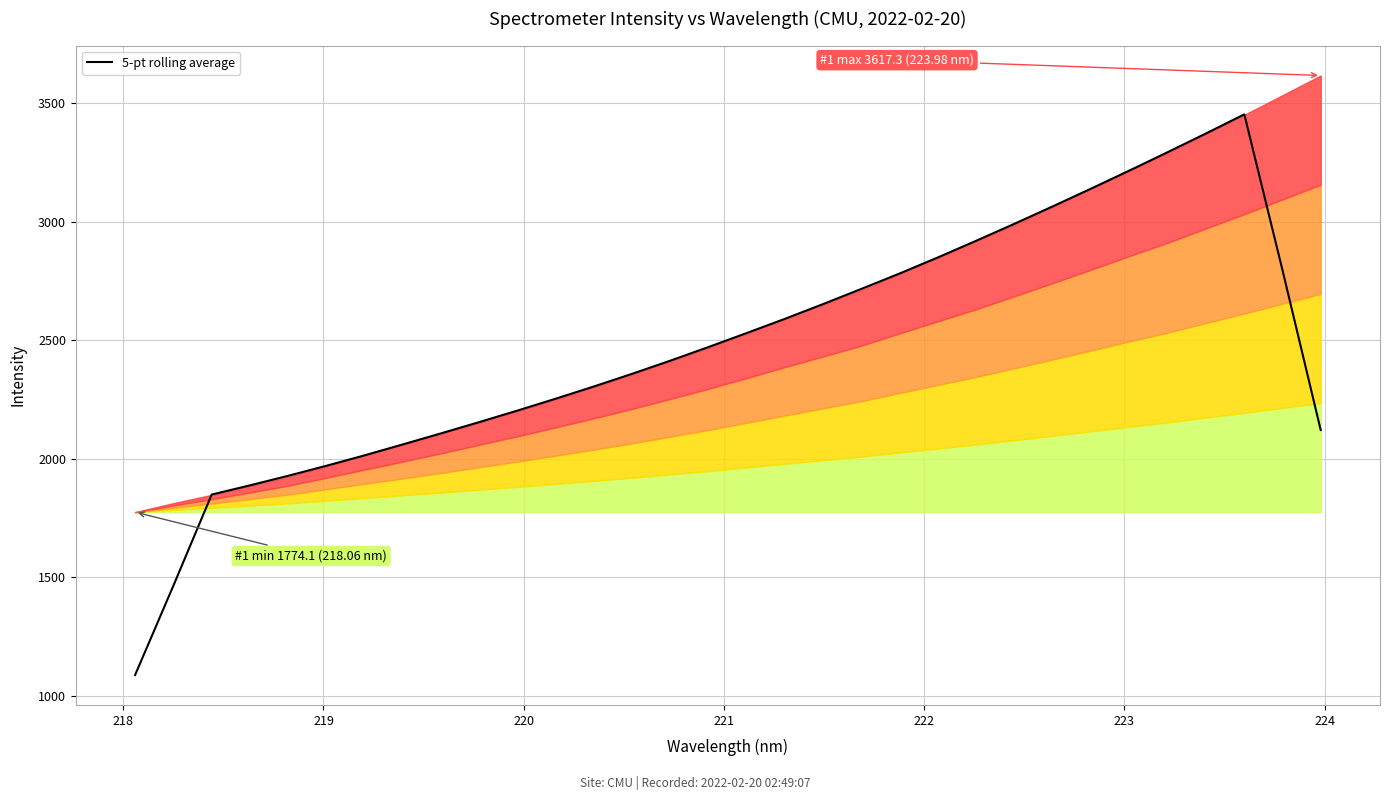

What is the highest value of the 5-pt rolling average series?

3453.1